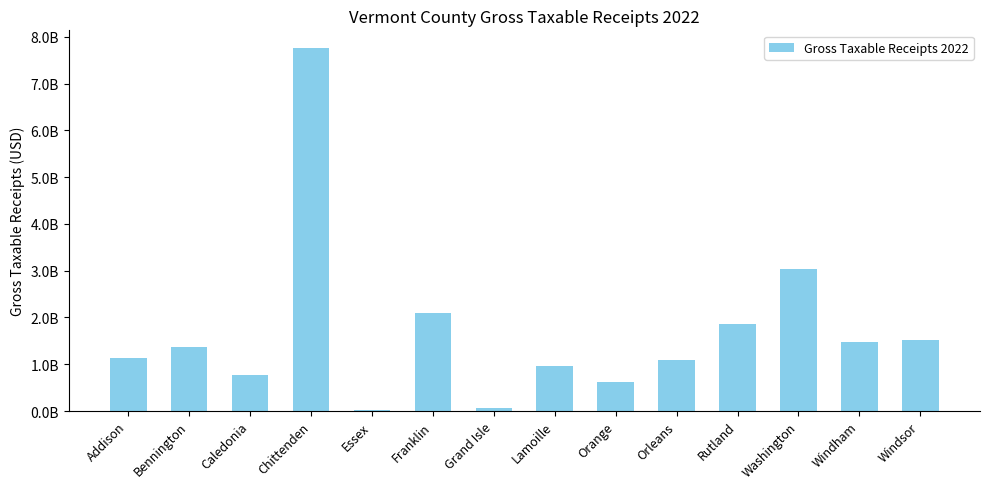

Which has a higher value, Windham or Chittenden?

Chittenden